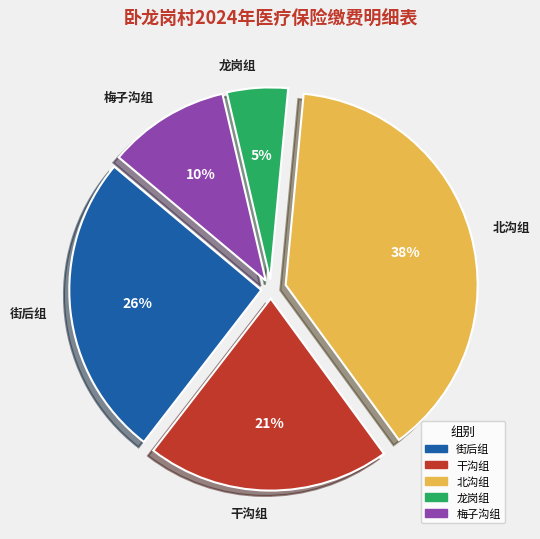

Is it true that 龙岗组 is 1% of the pie?

False